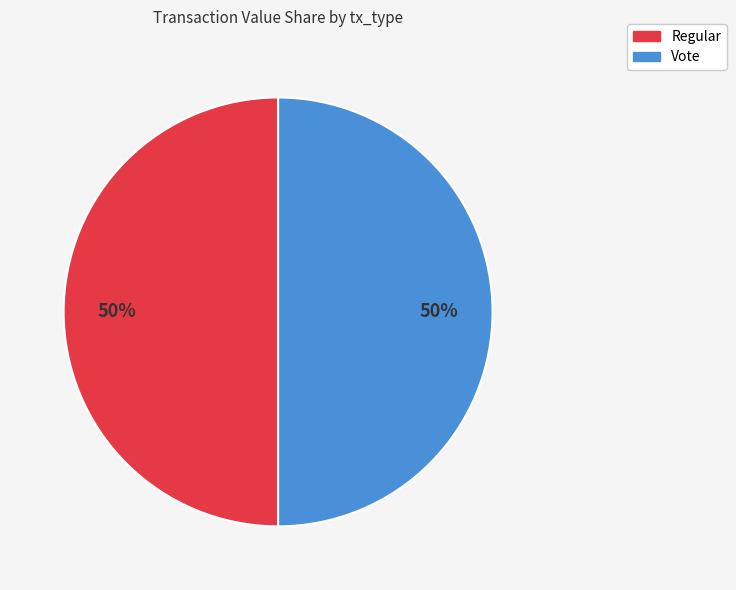

Do Vote and Regular together represent more than half of the pie?

Yes